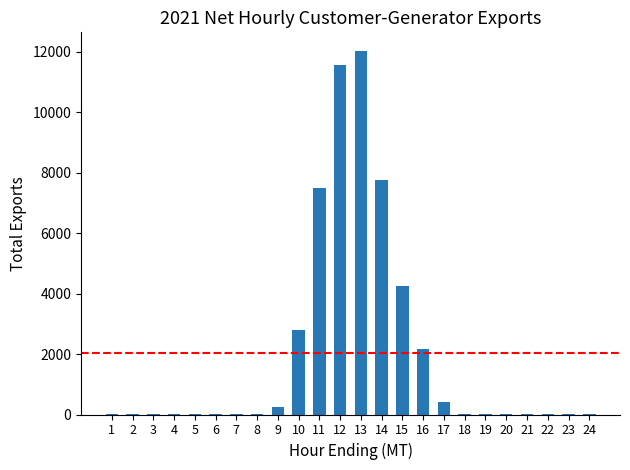

The value at 14 is 7764.0. True or false?

True